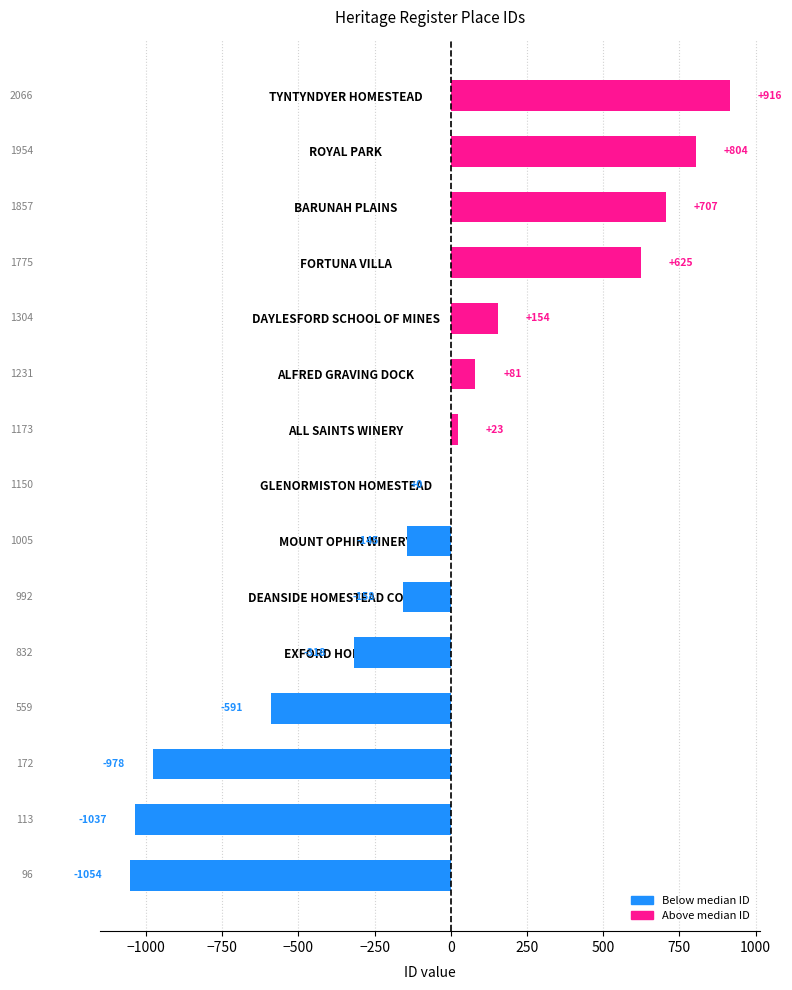

Reading bottom to top, what are all the values shown in this chart?

MAYDAY HILLS HOSPITAL=-1054	POWDER MAGAZINE=-1037	FORMER HOFFMAN BRICKWORKS=-978	WINDMILL FARM=-591	EXFORD HOMESTEAD=-318	DEANSIDE HOMESTEAD COMPLEX=-158	MOUNT OPHIR WINERY=-145	GLENORMISTON HOMESTEAD=0	ALL SAINTS WINERY=23	ALFRED GRAVING DOCK=81	DAYLESFORD SCHOOL OF MINES=154	FORTUNA VILLA=625	BARUNAH PLAINS=707	ROYAL PARK=804	TYNTYNDYER HOMESTEAD=916